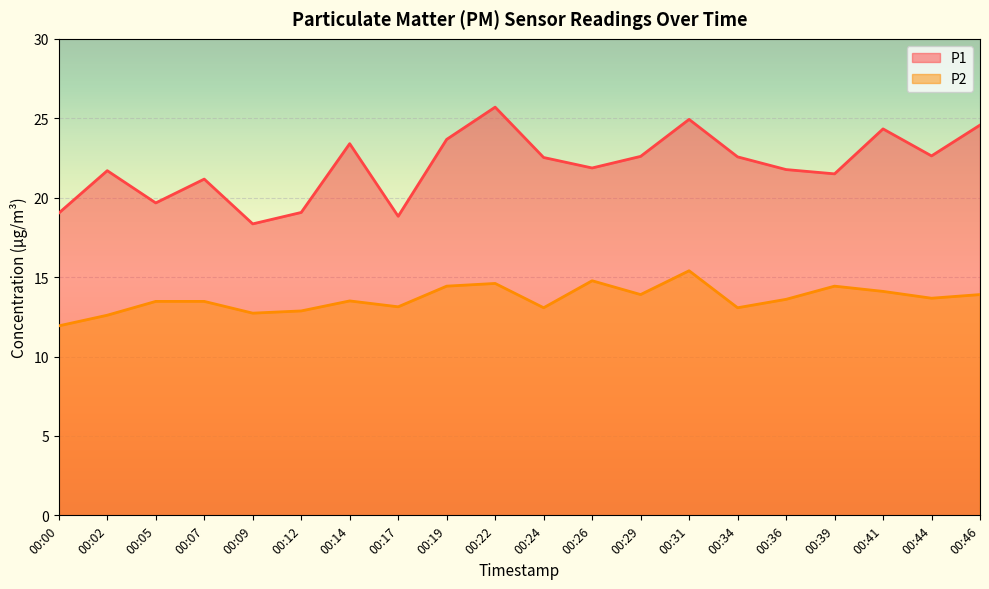

What is the smallest value displayed?

11.9